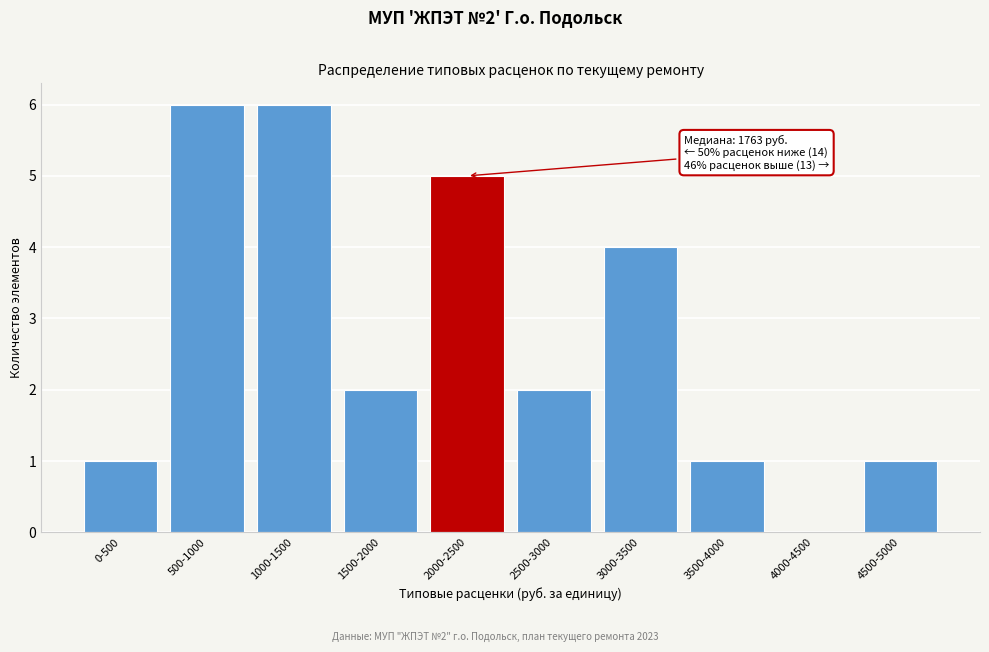

Reading left to right, extract all data points from this chart.

0-500=1	500-1000=6	1000-1500=6	1500-2000=2	2000-2500=5	2500-3000=2	3000-3500=4	3500-4000=1	4000-4500=0	4500-5000=1